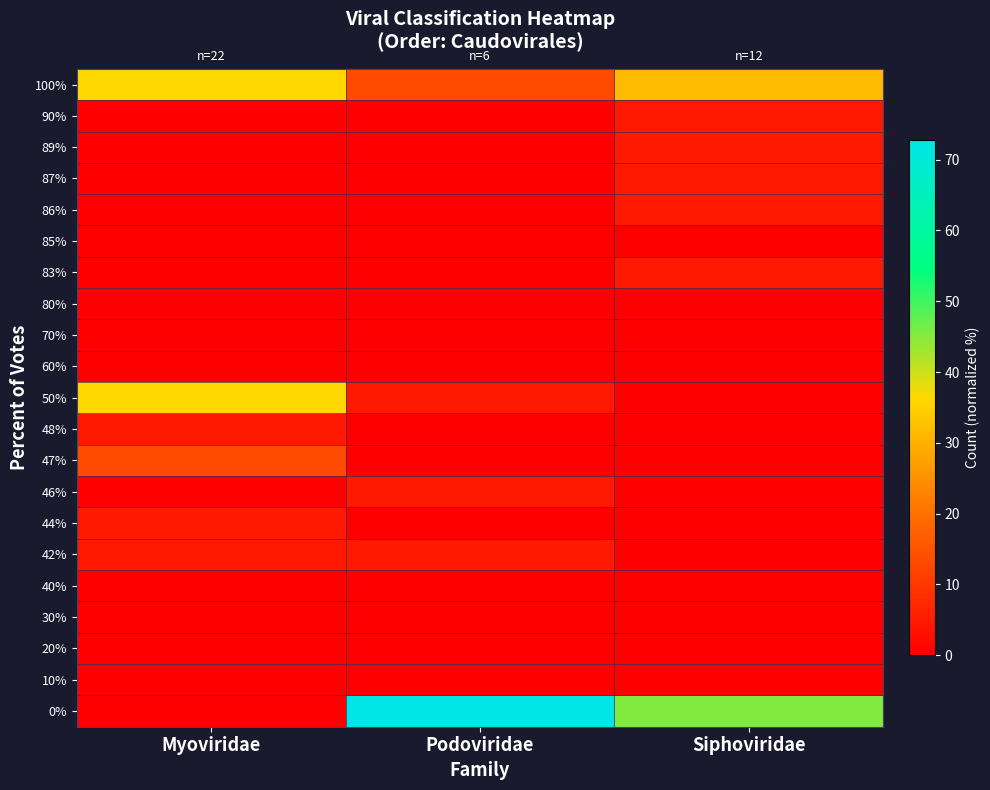

Reading left to right, extract all data points from this chart.

0%: Myoviridae=0.0	Podoviridae=72.7	Siphoviridae=45.5
10%: Myoviridae=0.0	Podoviridae=0.0	Siphoviridae=0.0
20%: Myoviridae=0.0	Podoviridae=0.0	Siphoviridae=0.0
30%: Myoviridae=0.0	Podoviridae=0.0	Siphoviridae=0.0
40%: Myoviridae=0.0	Podoviridae=0.0	Siphoviridae=0.0
42%: Myoviridae=4.5	Podoviridae=4.5	Siphoviridae=0.0
44%: Myoviridae=4.5	Podoviridae=0.0	Siphoviridae=0.0
46%: Myoviridae=0.0	Podoviridae=4.5	Siphoviridae=0.0
47%: Myoviridae=13.6	Podoviridae=0.0	Siphoviridae=0.0
48%: Myoviridae=4.5	Podoviridae=0.0	Siphoviridae=0.0
50%: Myoviridae=36.4	Podoviridae=4.5	Siphoviridae=0.0
60%: Myoviridae=0.0	Podoviridae=0.0	Siphoviridae=0.0
70%: Myoviridae=0.0	Podoviridae=0.0	Siphoviridae=0.0
80%: Myoviridae=0.0	Podoviridae=0.0	Siphoviridae=0.0
83%: Myoviridae=0.0	Podoviridae=0.0	Siphoviridae=4.5
85%: Myoviridae=0.0	Podoviridae=0.0	Siphoviridae=0.0
86%: Myoviridae=0.0	Podoviridae=0.0	Siphoviridae=4.5
87%: Myoviridae=0.0	Podoviridae=0.0	Siphoviridae=4.5
89%: Myoviridae=0.0	Podoviridae=0.0	Siphoviridae=4.5
90%: Myoviridae=0.0	Podoviridae=0.0	Siphoviridae=4.5
100%: Myoviridae=36.4	Podoviridae=13.6	Siphoviridae=31.8